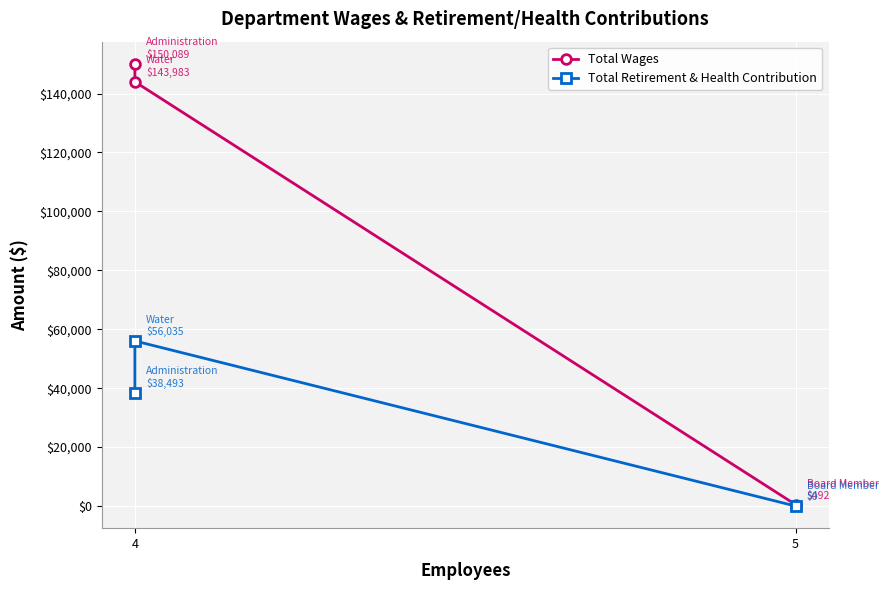

Which series has the widest spread of values?

Total Wages